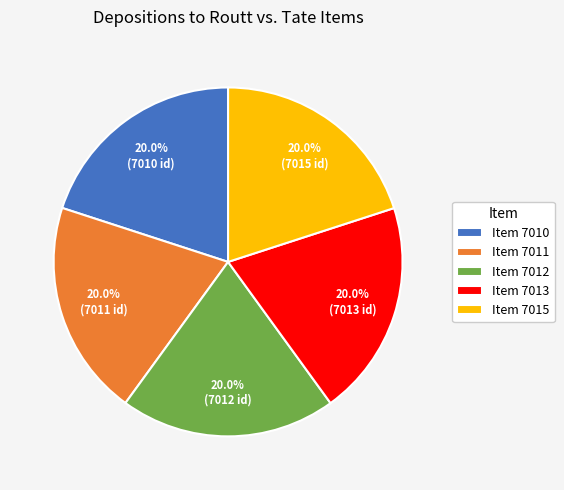

Does any single category account for the majority?

No